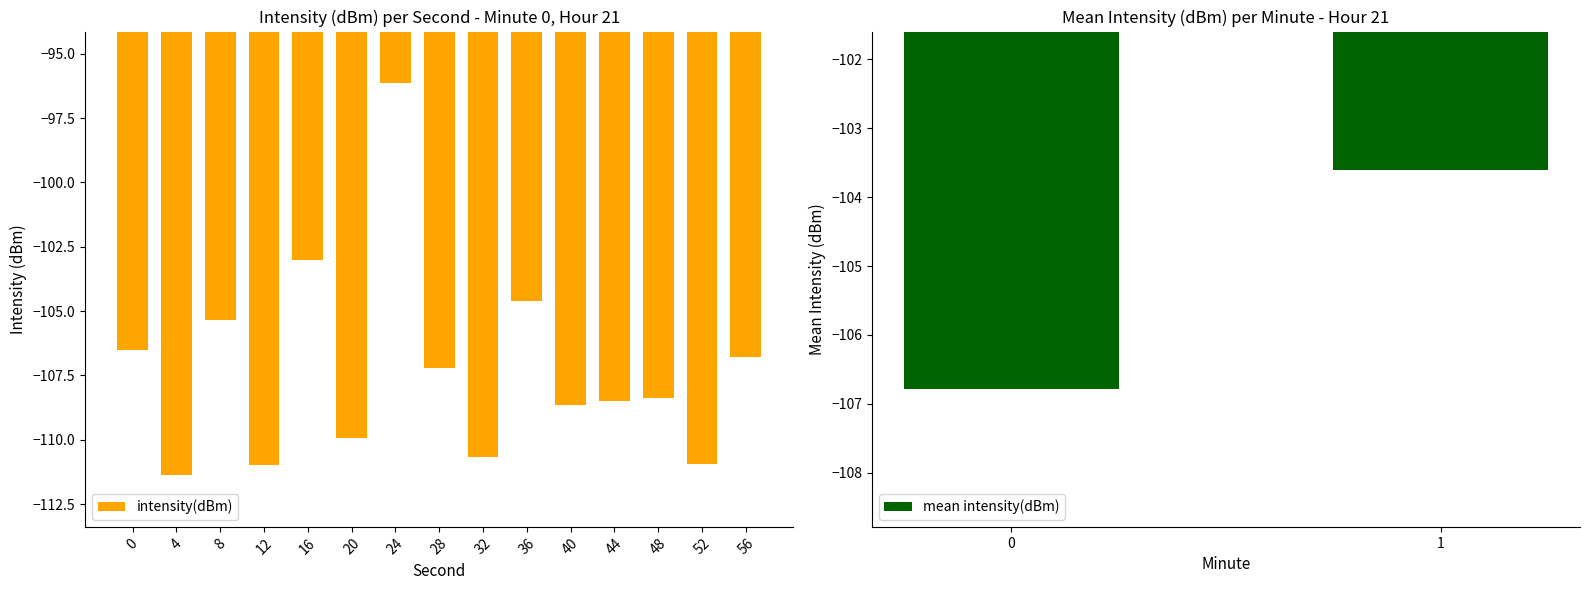

Is it true that intensity(dBm) equals -104.6 at 36?

True